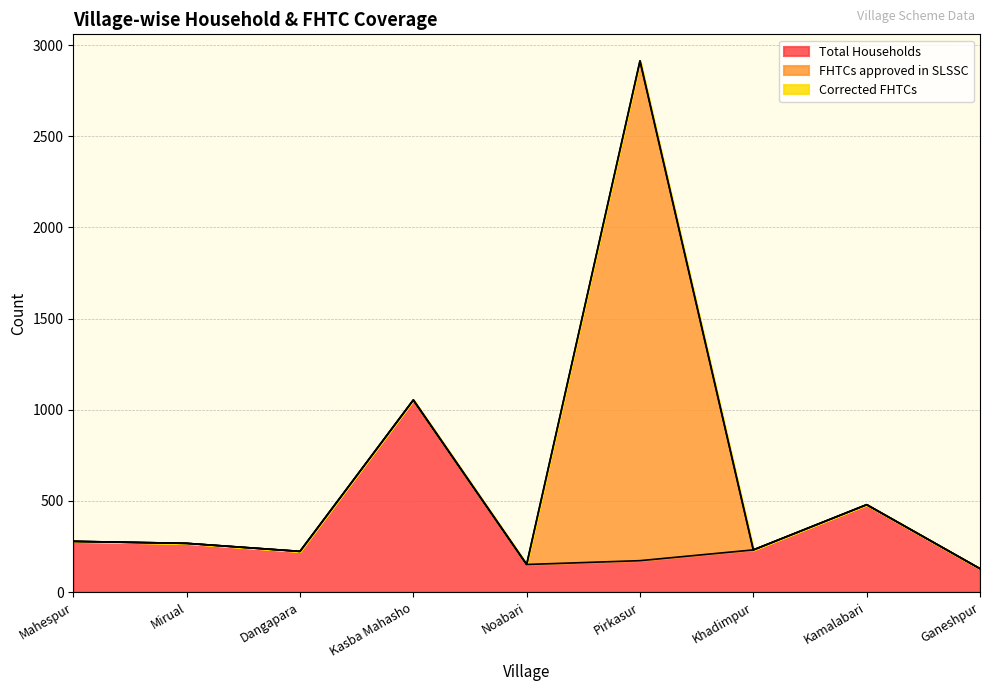

Is it true that FHTCs approved in SLSSC equals 0 at Kasba Mahasho?

True